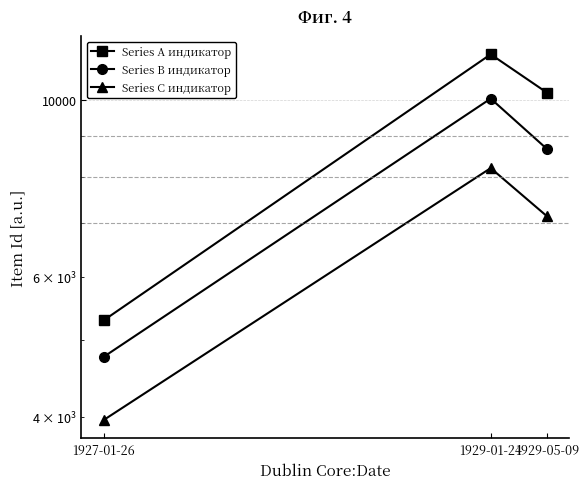

What is the smallest value displayed?

3963.8